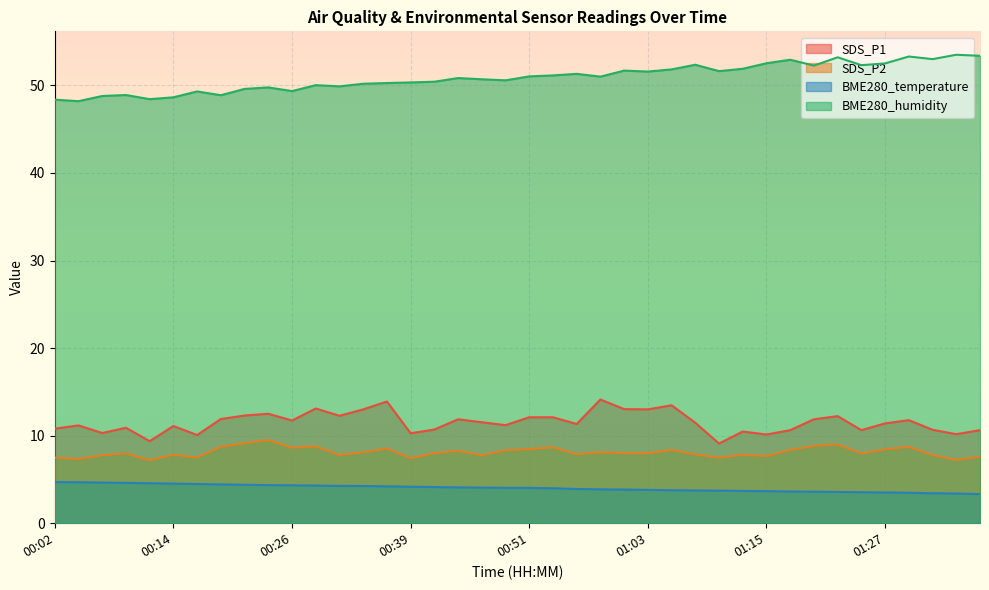

List the labels in order of BME280_temperature value, largest first.

00:02, 00:04, 00:07, 00:09, 00:12, 00:14, 00:16, 00:19, 00:21, 00:24, 00:26, 00:29, 00:31, 00:34, 00:36, 00:39, 00:41, 00:43, 00:46, 00:48, 00:51, 00:53, 00:56, 00:58, 01:01, 01:03, 01:05, 01:08, 01:10, 01:13, 01:15, 01:18, 01:20, 01:23, 01:25, 01:27, 01:30, 01:32, 01:35, 01:37